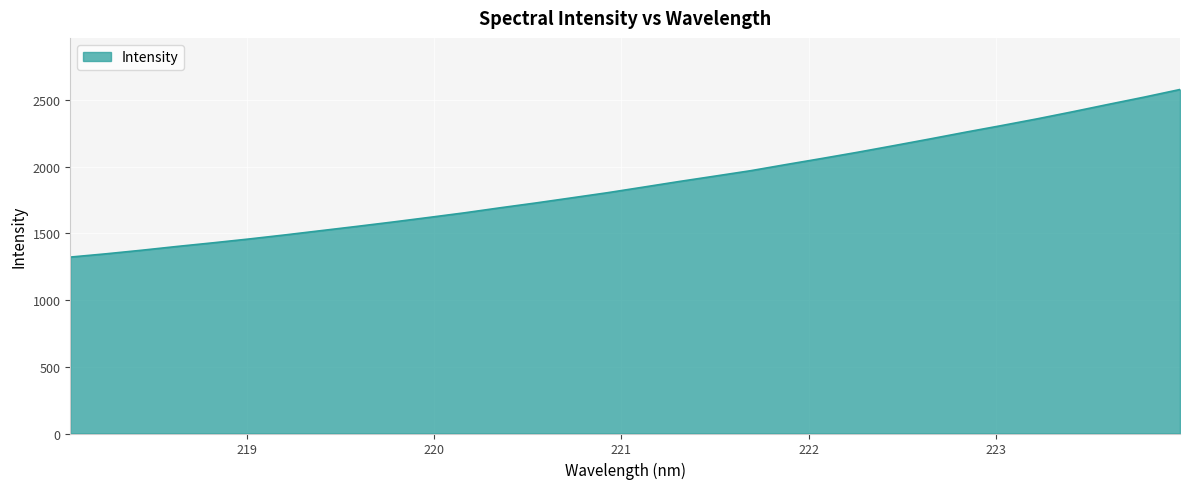

What is the difference between the maximum and minimum values?

1255.4